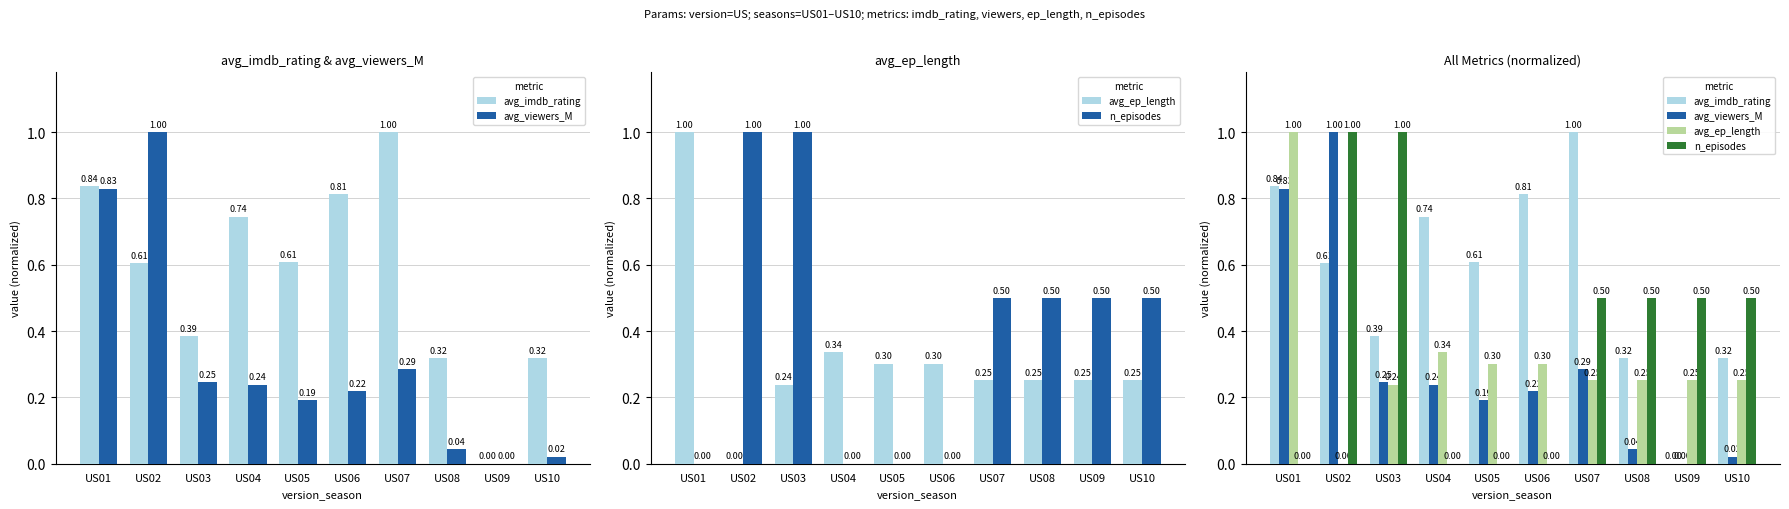

Rank the categories by avg_ep_length value from highest to lowest.

US01, US04, US05, US06, US07, US08, US09, US10, US03, US02